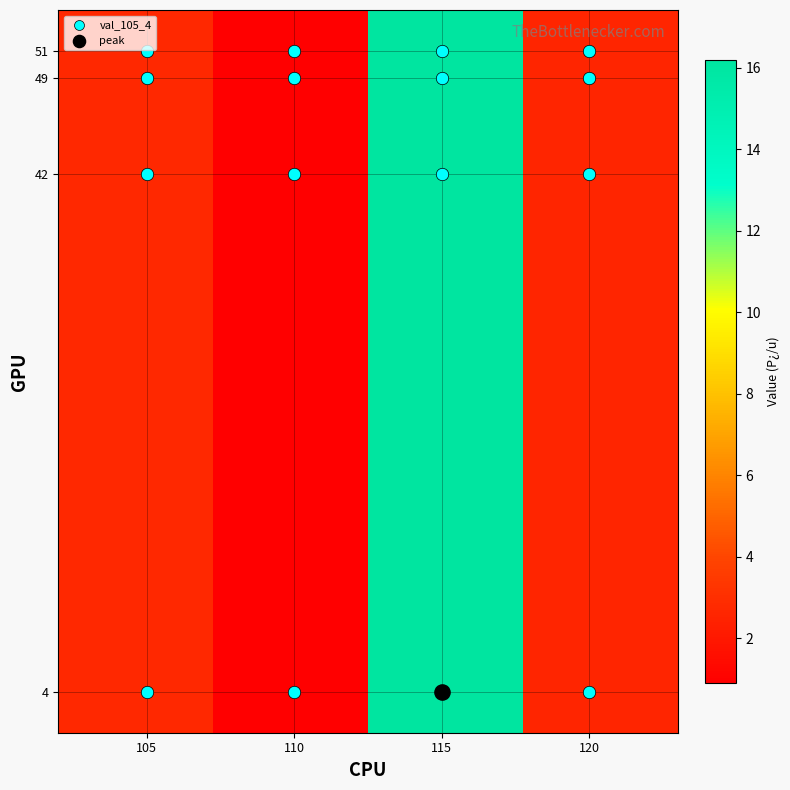

How many data points does each series have?

4